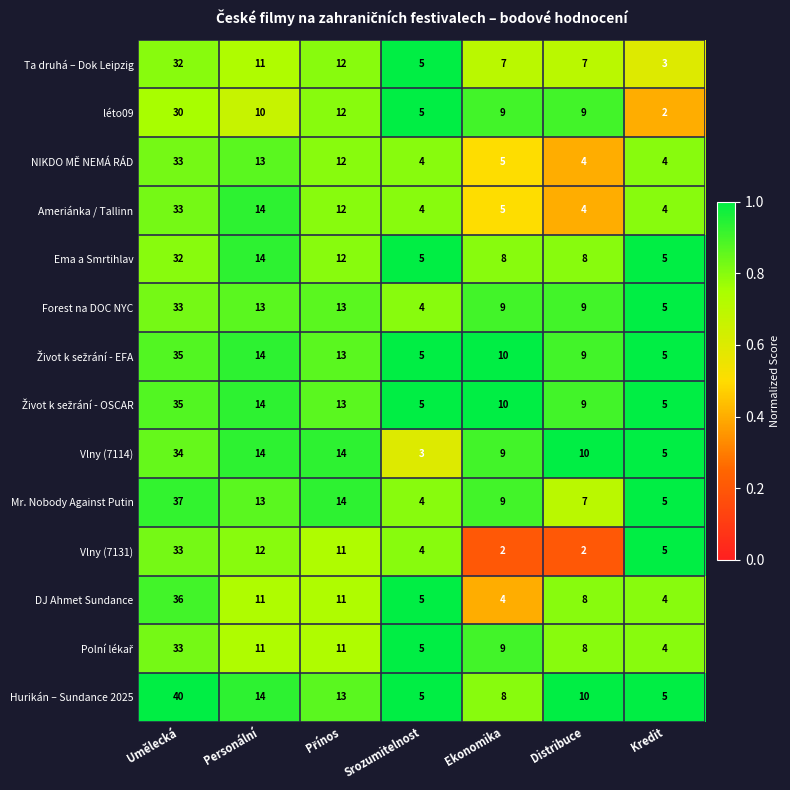

The value of DJ Ahmet Sundance at Personální is 11. True or false?

True